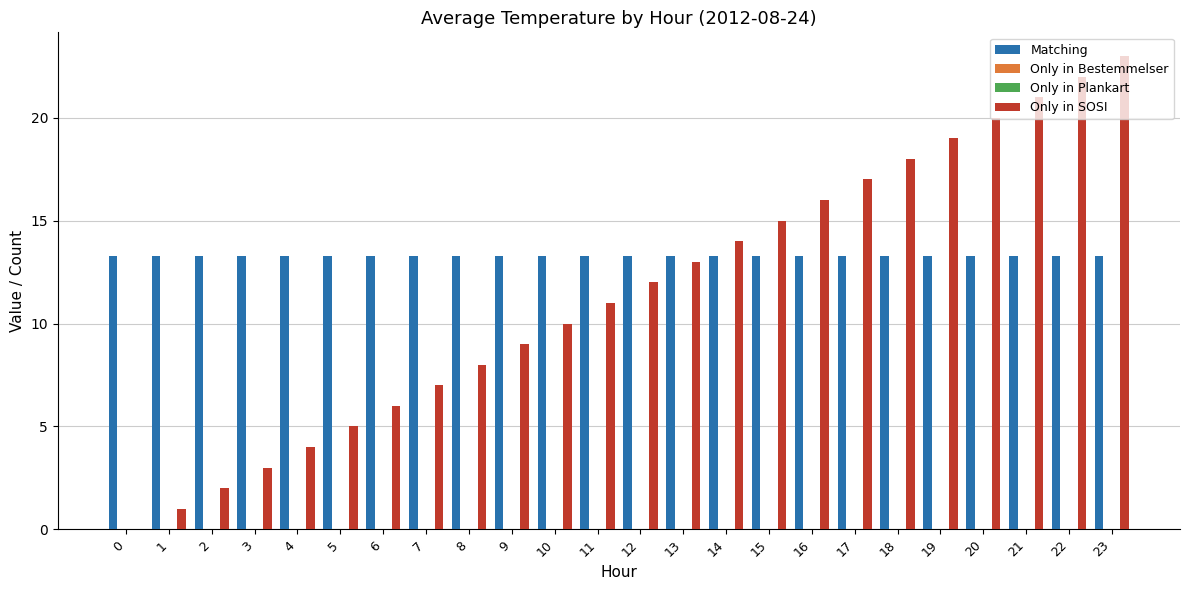

What are all the series names shown in the legend?

Matching, Only in Bestemmelser, Only in Plankart, Only in SOSI